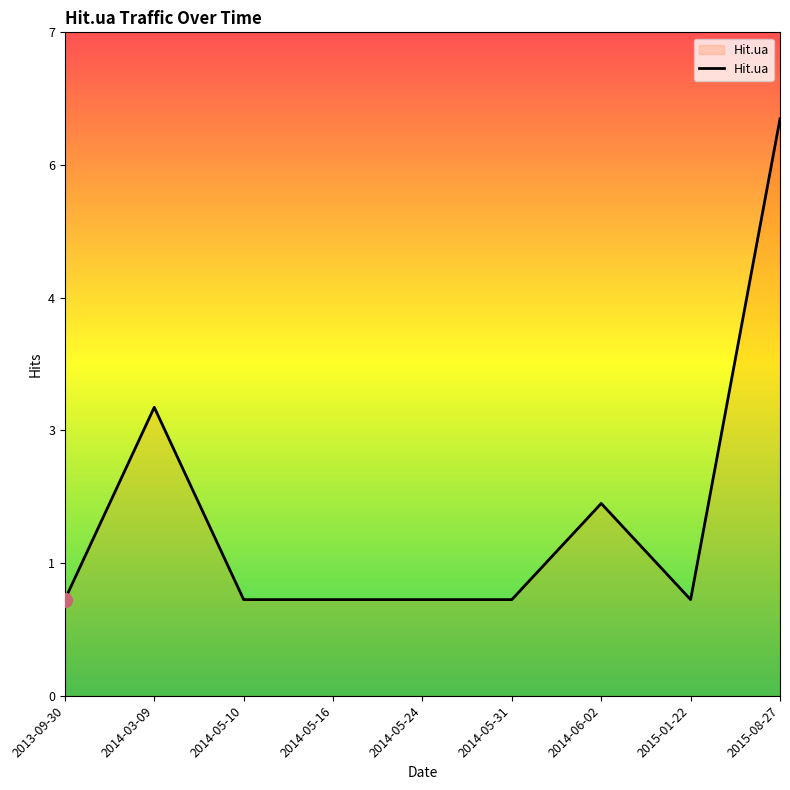

Does the chart display data point markers on the line(s)?

No